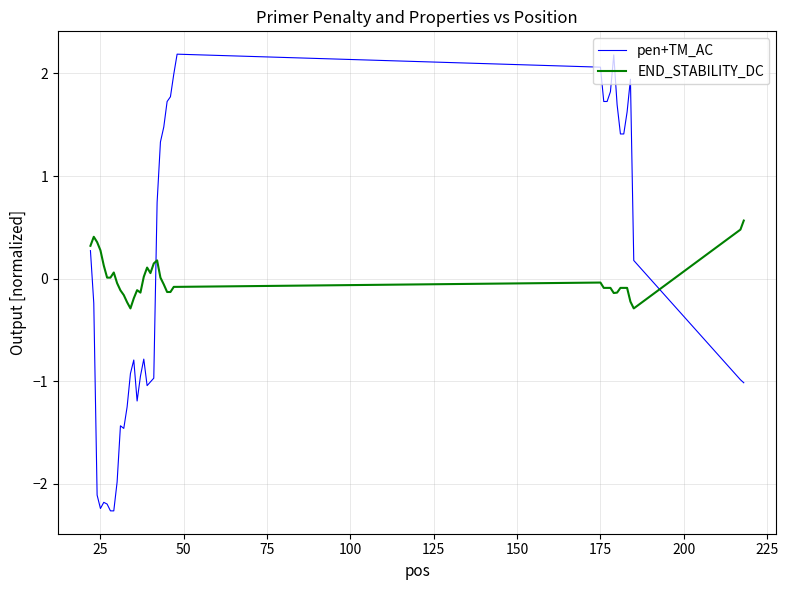

Which series has the widest spread of values?

pen+TM_AC